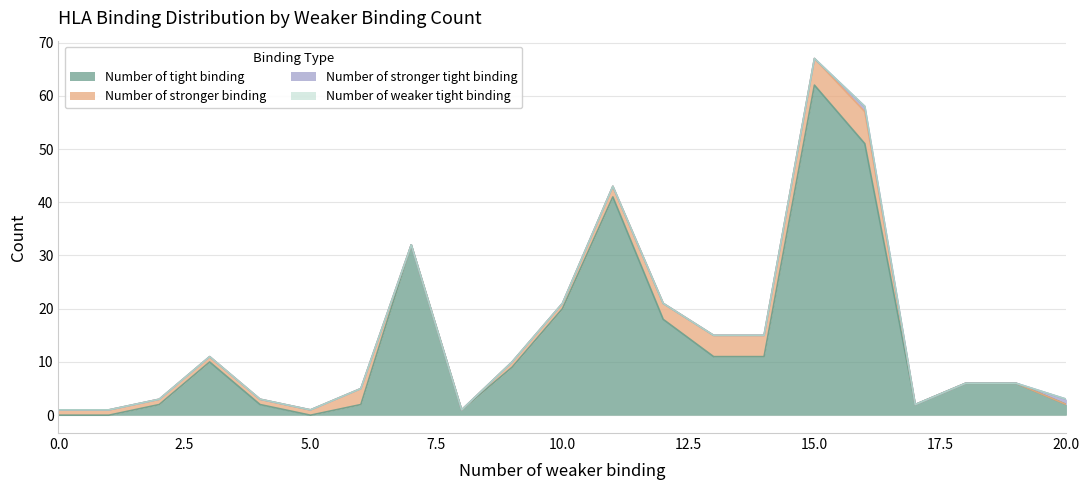

True or false: Number of tight binding and Number of weaker tight binding cross at least once.

False